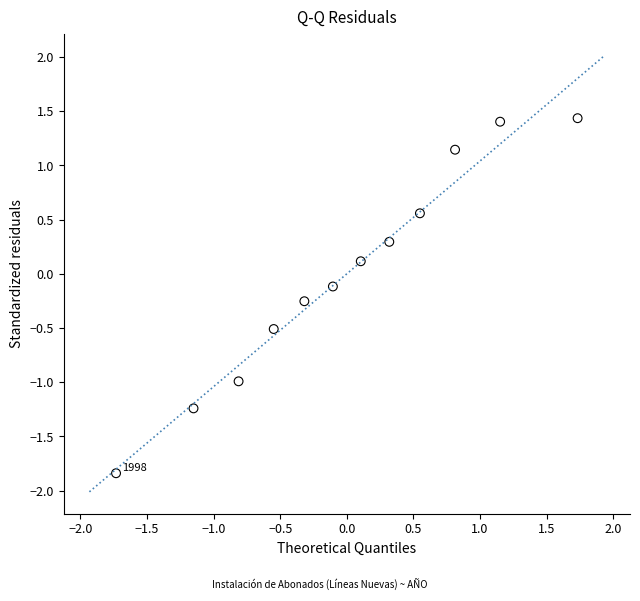

What is the range of X values (max minus min)?

3.5